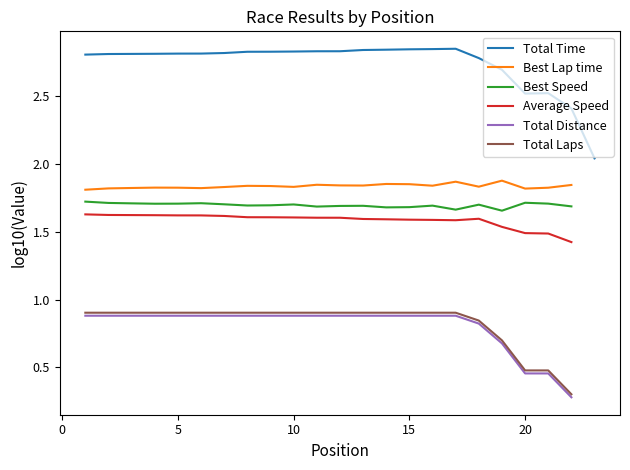

What is the maximum value for Average Speed?

1.6